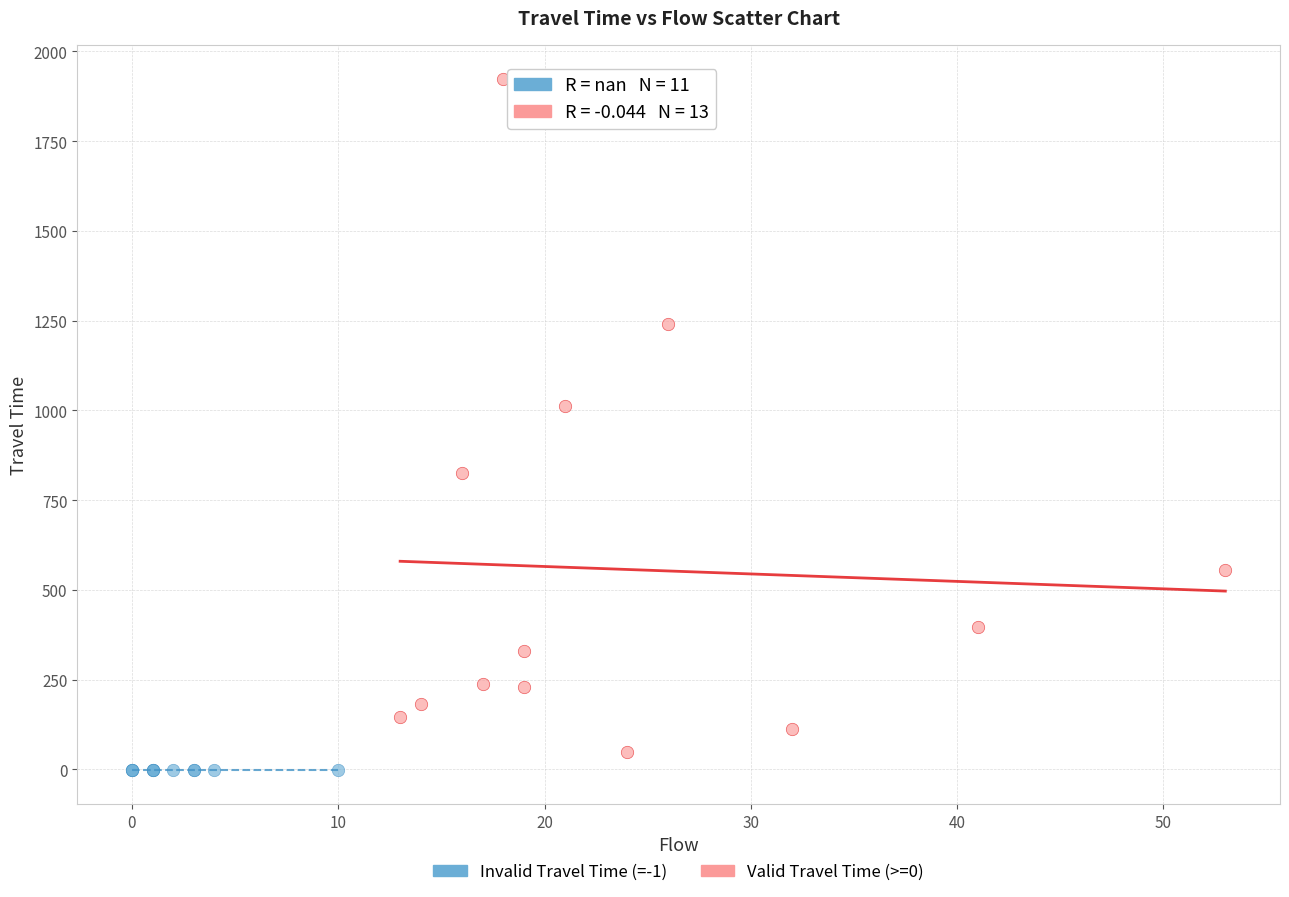

Which series contains the highest Y value?

Valid Travel Time (>=0)